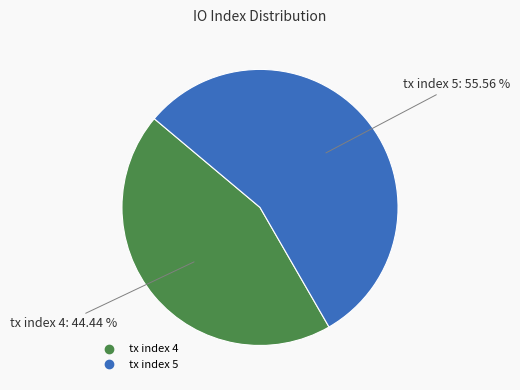

What is the largest slice in the pie chart?

tx index 5